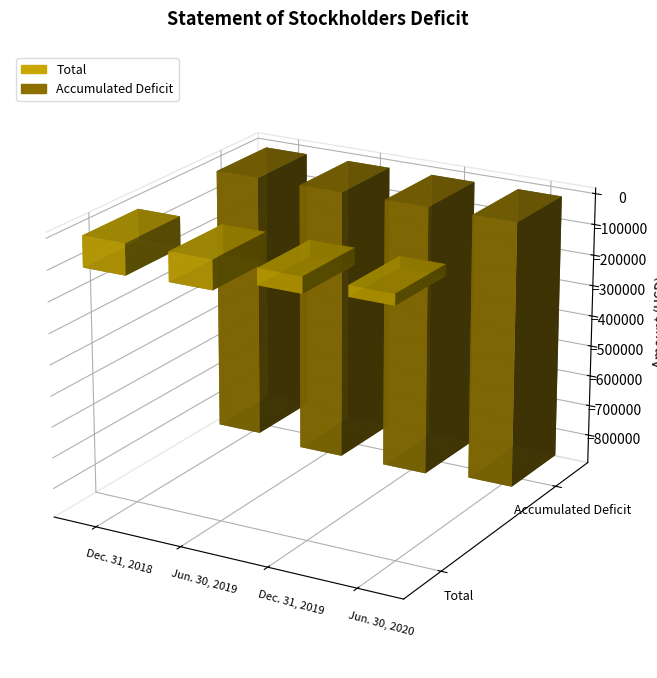

What is the maximum value shown in the chart?

-36101